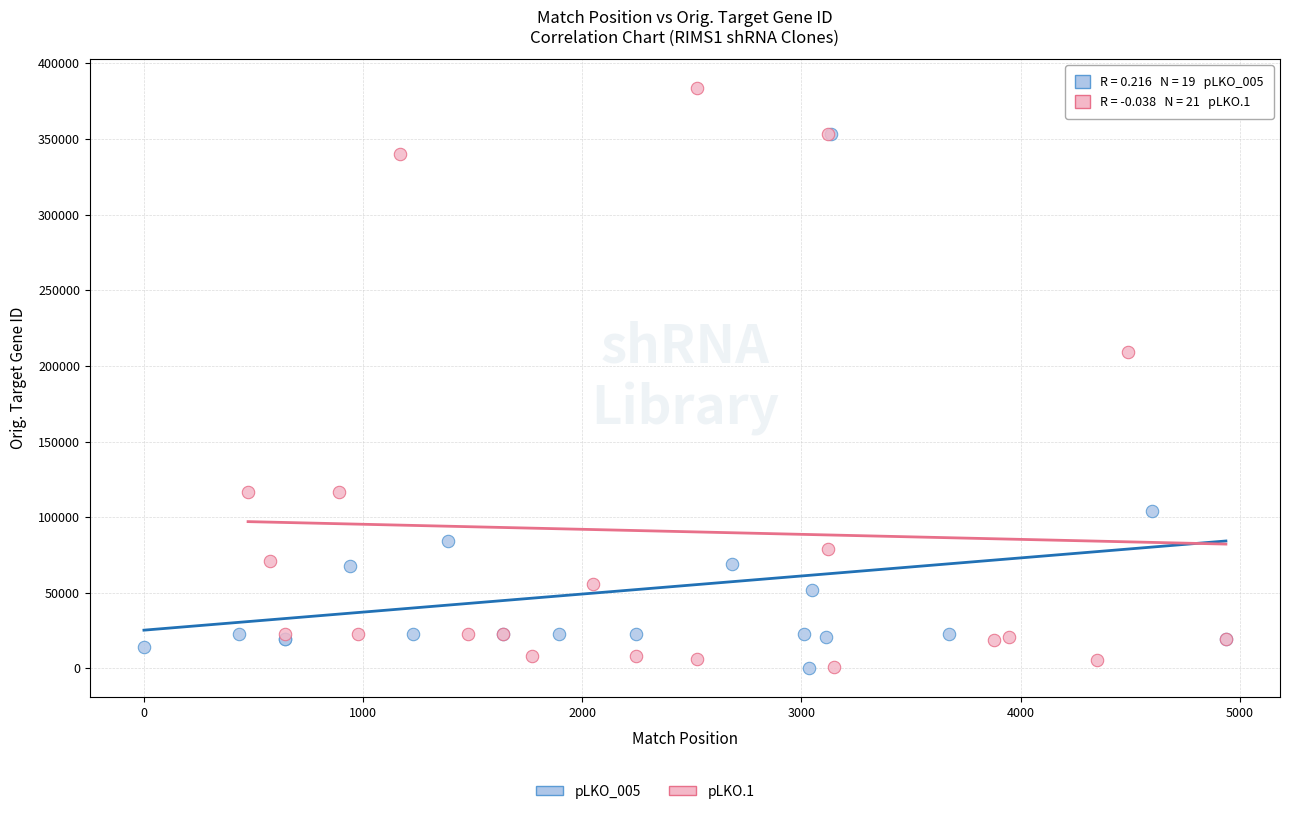

Which series has the largest Y range (max minus min)?

pLKO.1